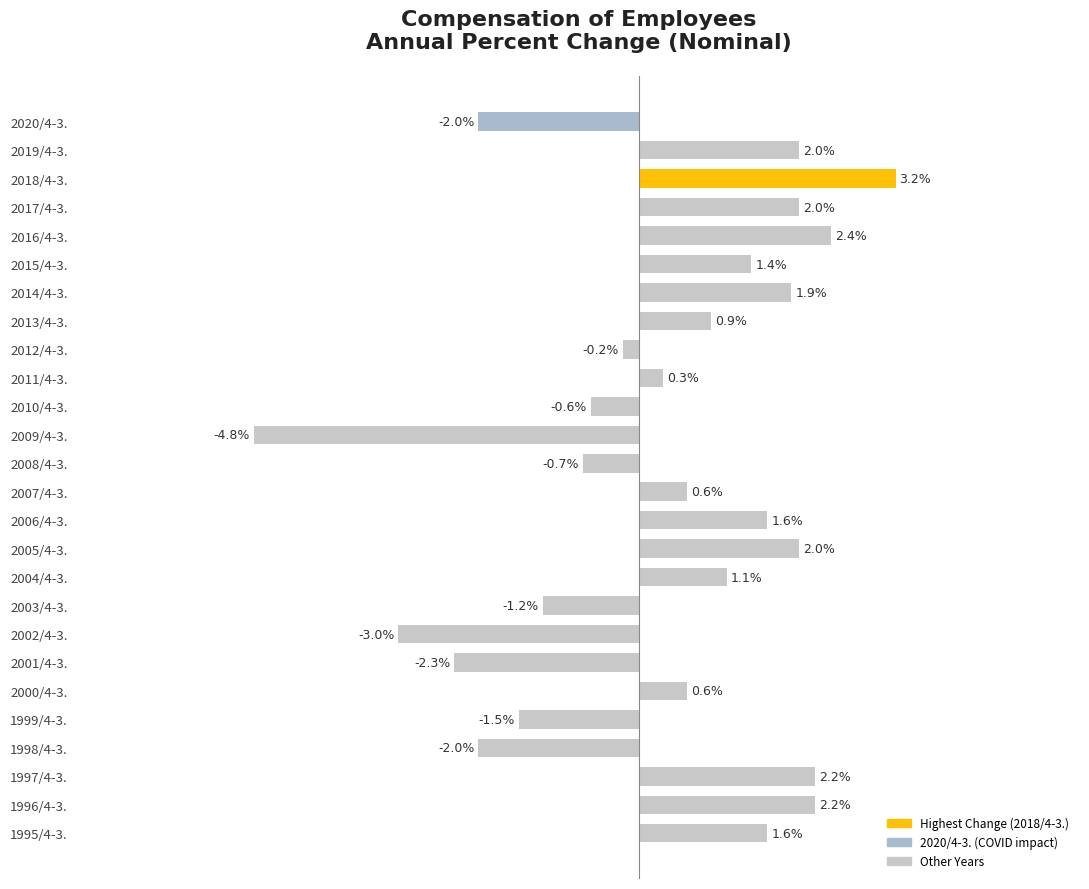

Which has a higher value, 2003/4-3. or 2019/4-3.?

2019/4-3.